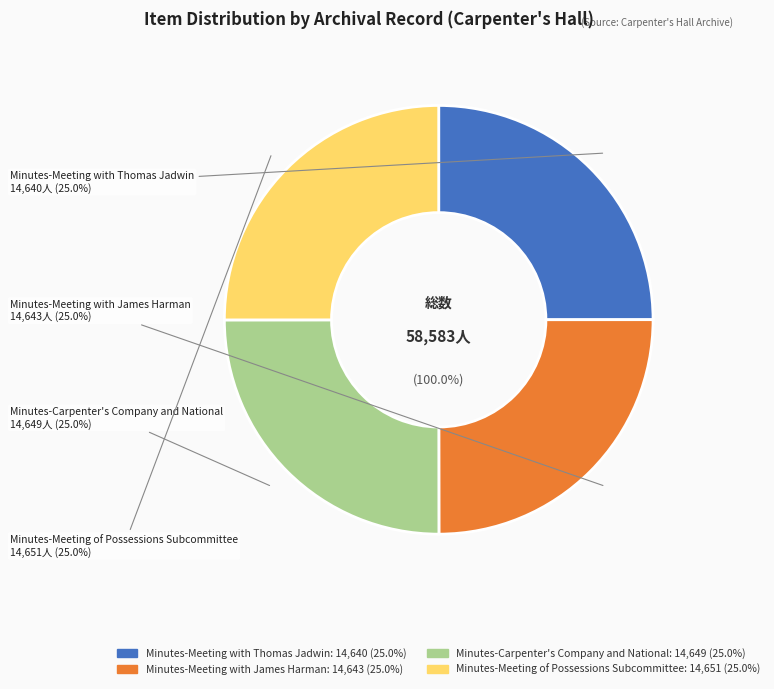

Combined, what portion of the pie is Minutes-Carpenter's Company and National and Minutes-Meeting with Thomas Jadwin?

50.0%